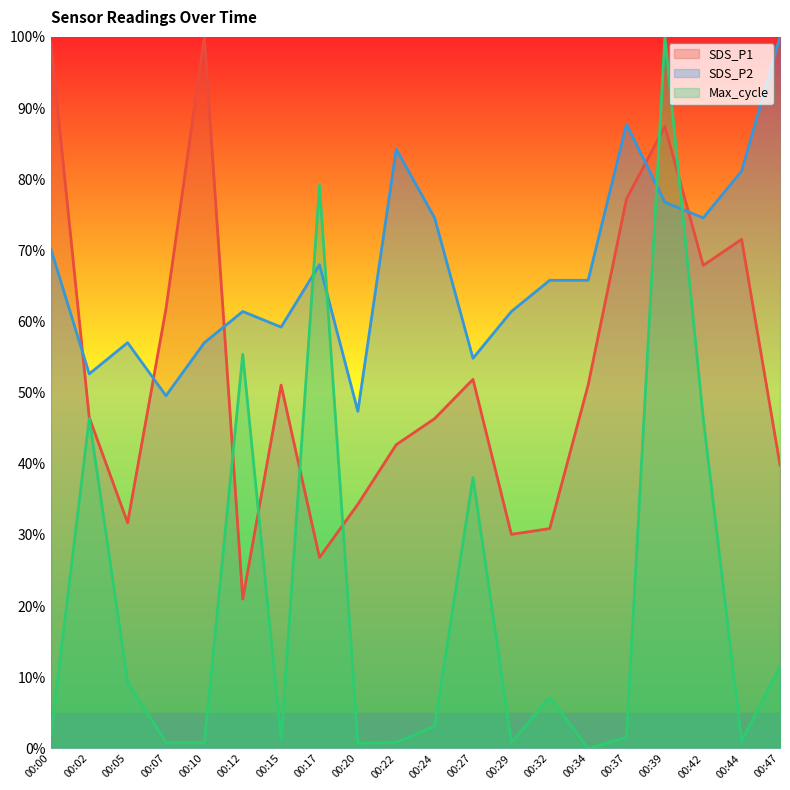

Rank the series by their maximum value, from lowest to highest.

SDS_P1, SDS_P2, Max_cycle